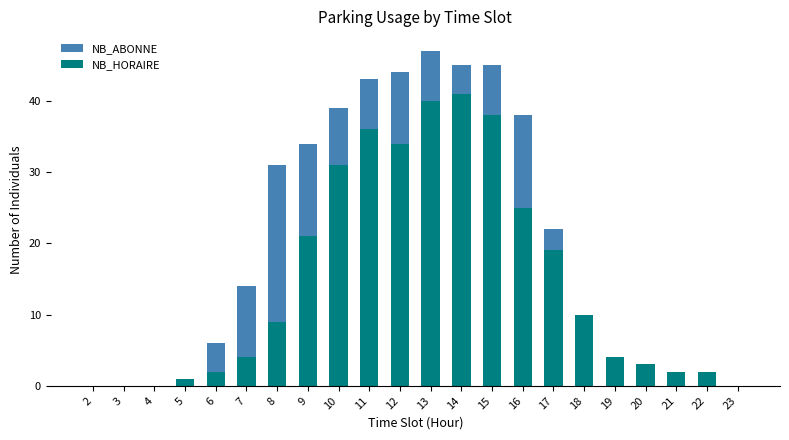

Reading left to right, extract all data points from this chart.

NB_ABONNE: 2=0	3=0	4=0	5=1	6=6	7=14	8=31	9=34	10=39	11=43	12=44	13=47	14=45	15=45	16=38	17=22	18=8	19=4	20=1	21=1	22=0	23=0
NB_HORAIRE: 2=0	3=0	4=0	5=1	6=2	7=4	8=9	9=21	10=31	11=36	12=34	13=40	14=41	15=38	16=25	17=19	18=10	19=4	20=3	21=2	22=2	23=0